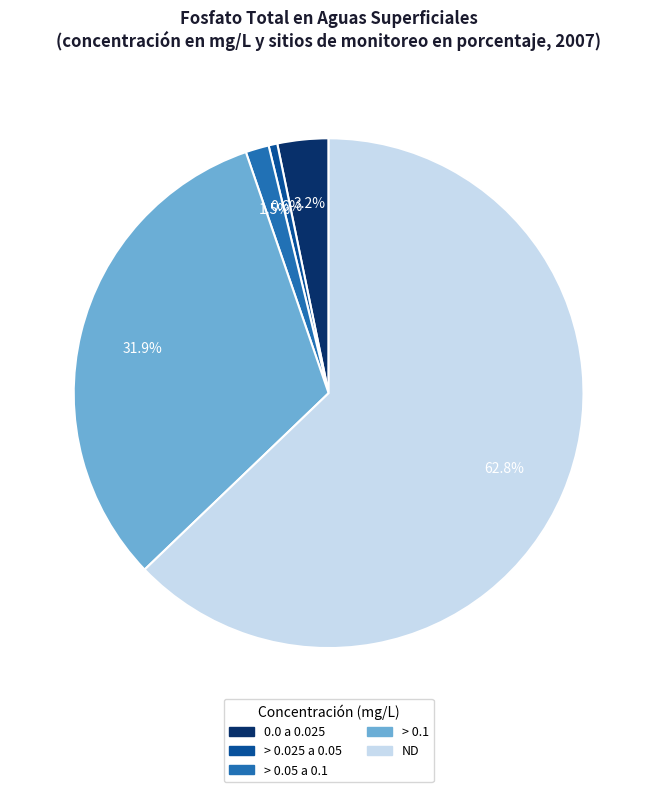

Is it true that > 0.025 a 0.05 is 11% of the pie?

False